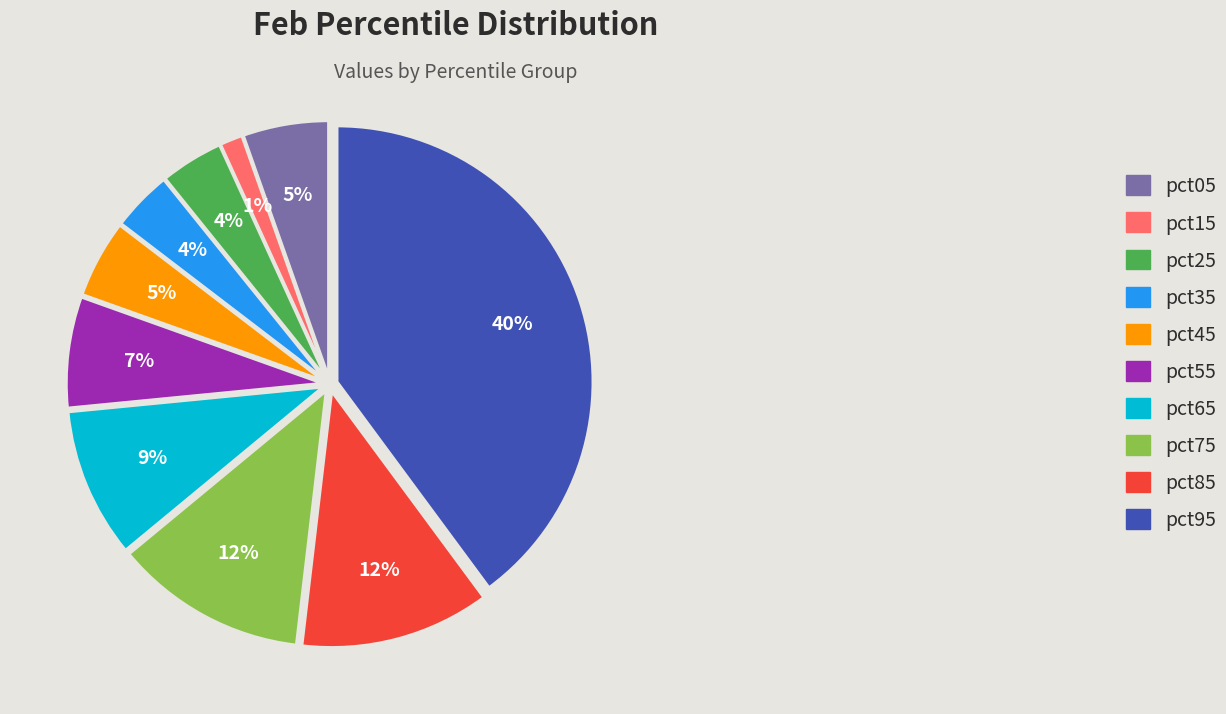

To the nearest percent, what is the combined percentage of pct05 and pct35?

9%